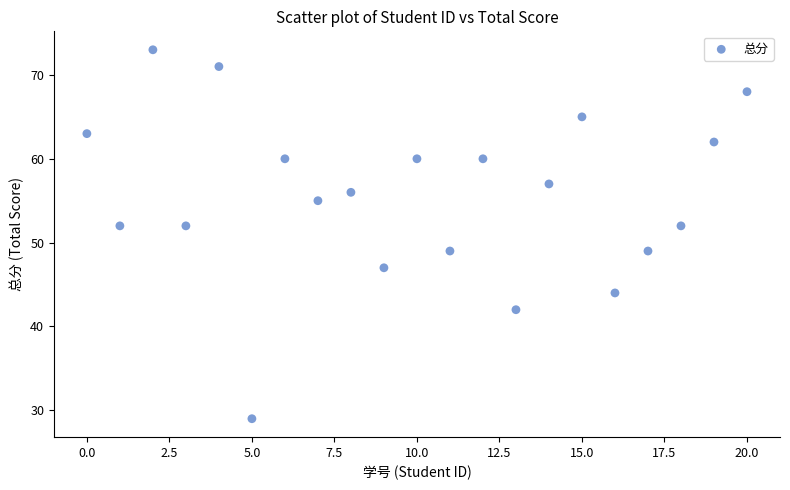

What is the range of Y values (max minus min)?

44